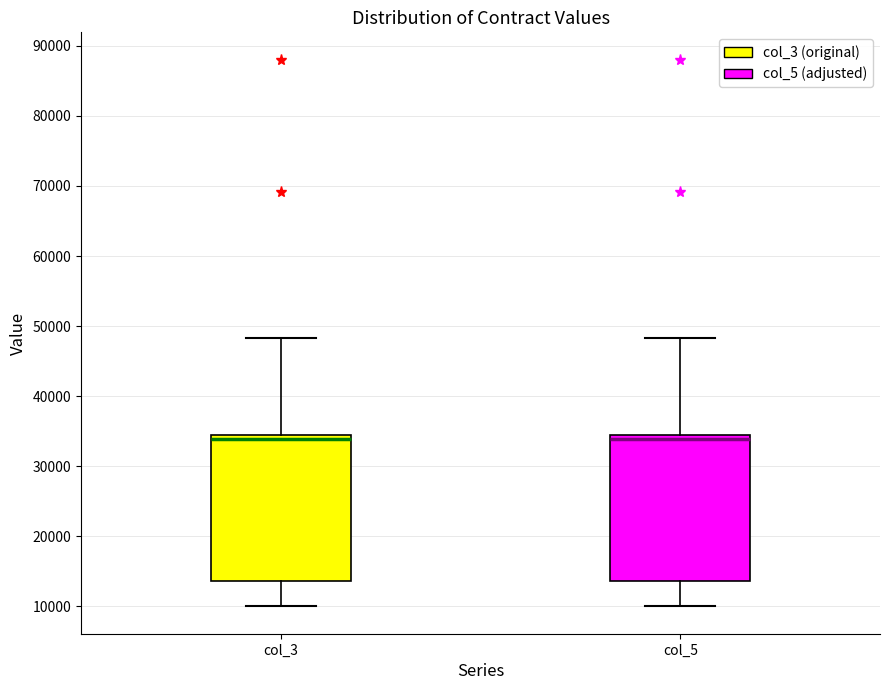

Where does the upper whisker of the box for col_5 end on the y-axis? The values are not printed on the chart, so give them approximately, as read against the axis.

48000